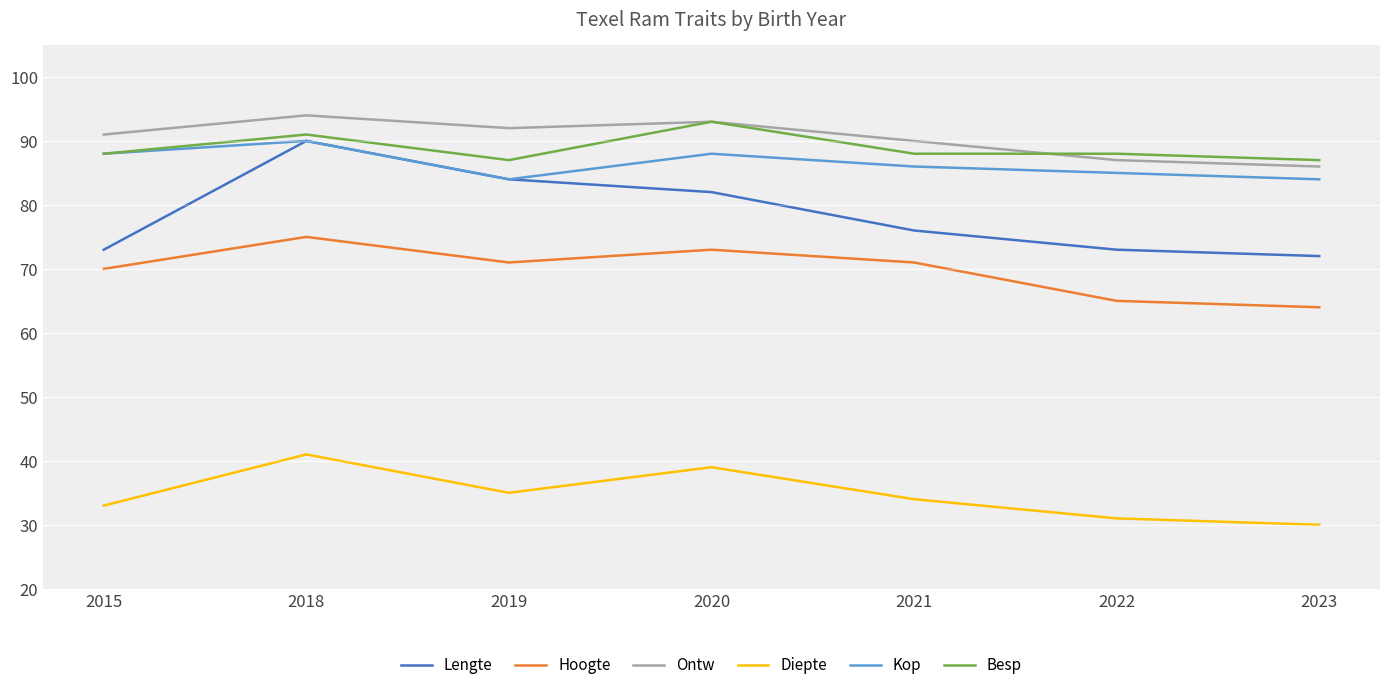

What is the minimum value for Besp?

87